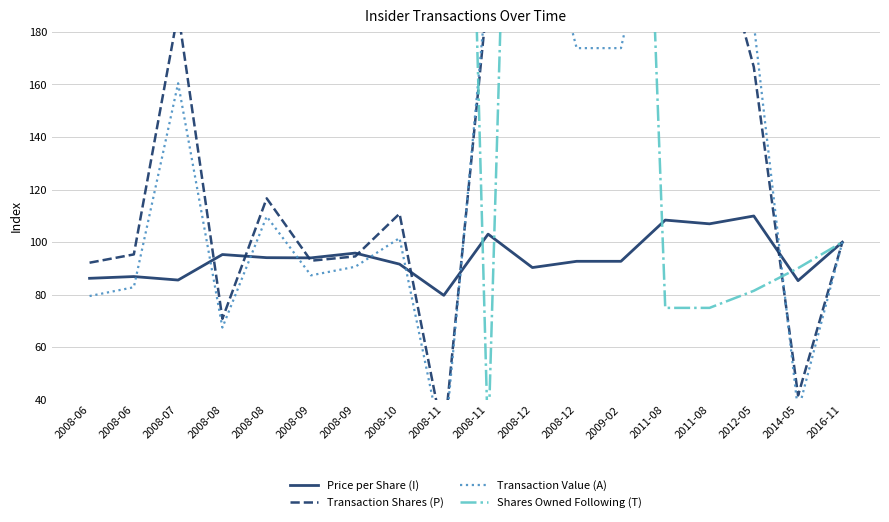

What is the average value of the Price per Share (I) series?

94.4